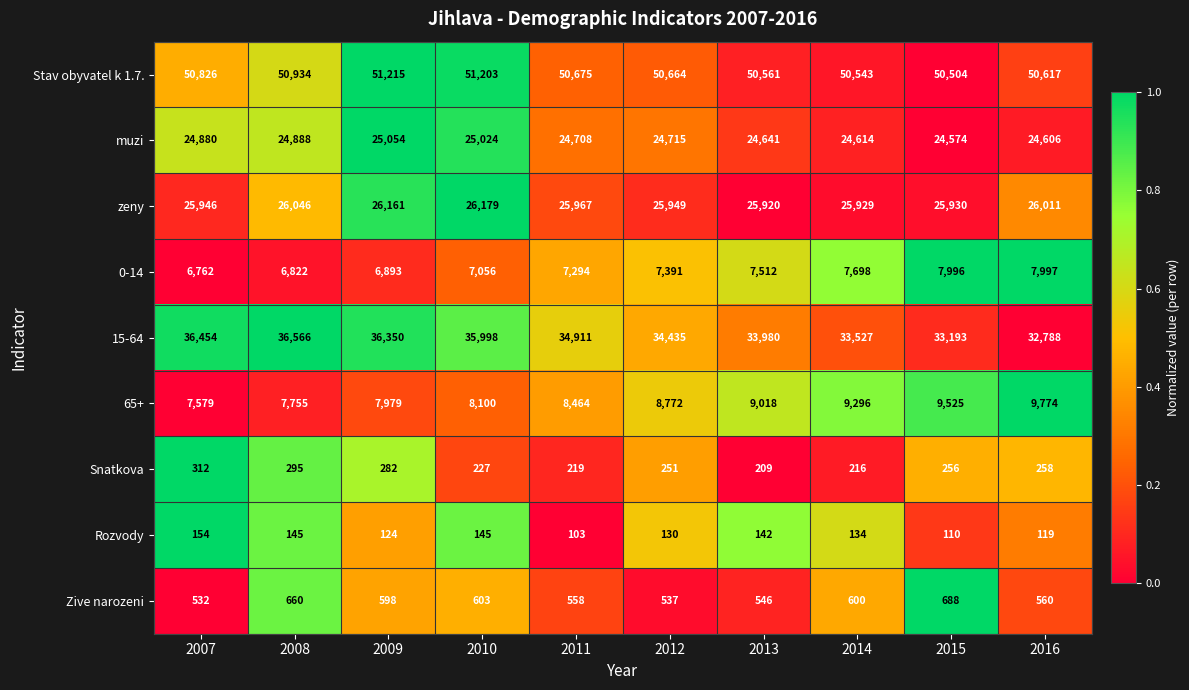

Count the number of data series in this chart.

9